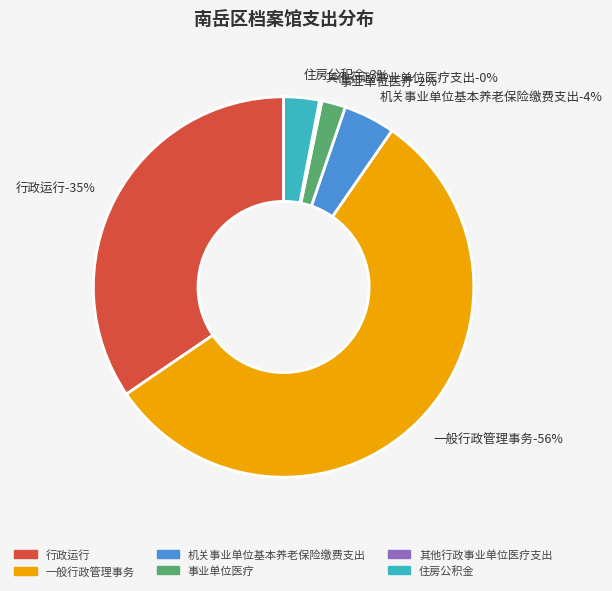

Count the number of slices in the pie.

6